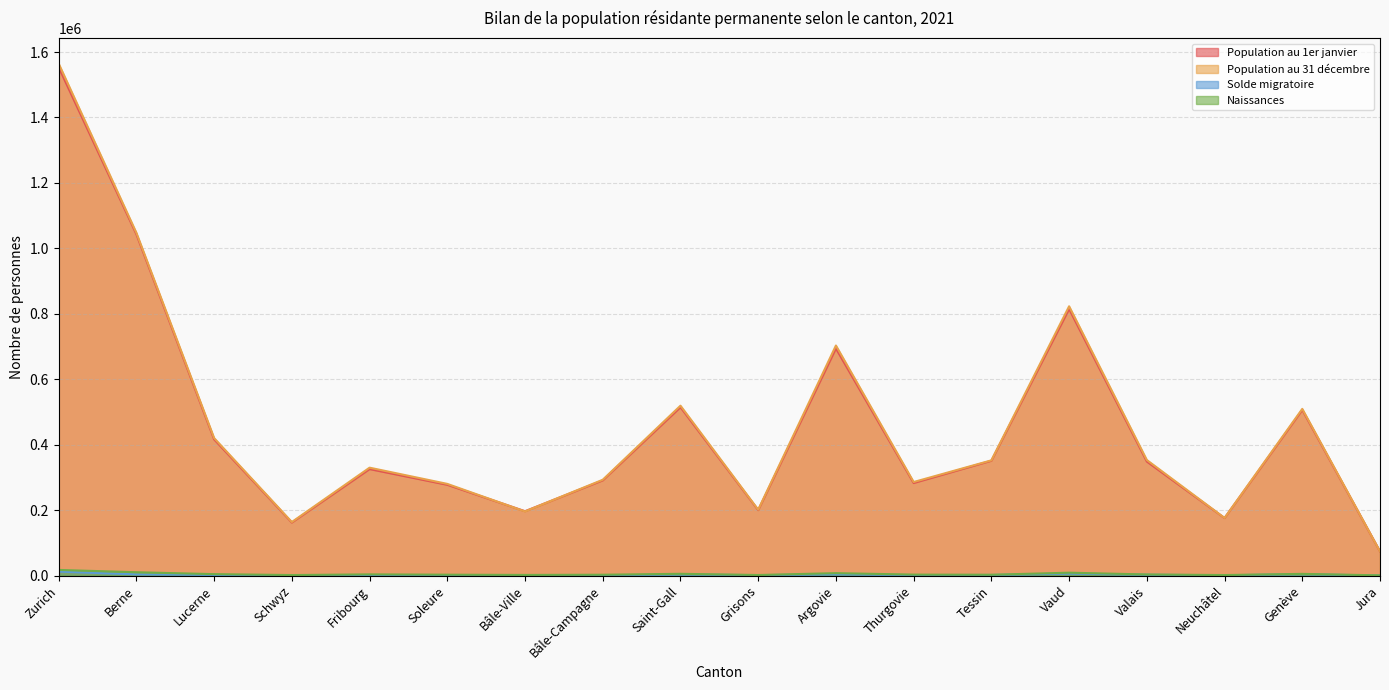

What is the average value of the Solde migratoire series?

2716